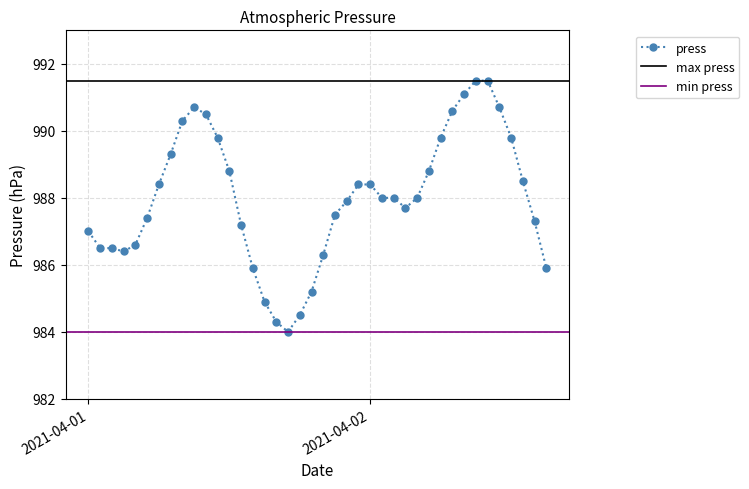

What is the lowest value of the press series?

984.0